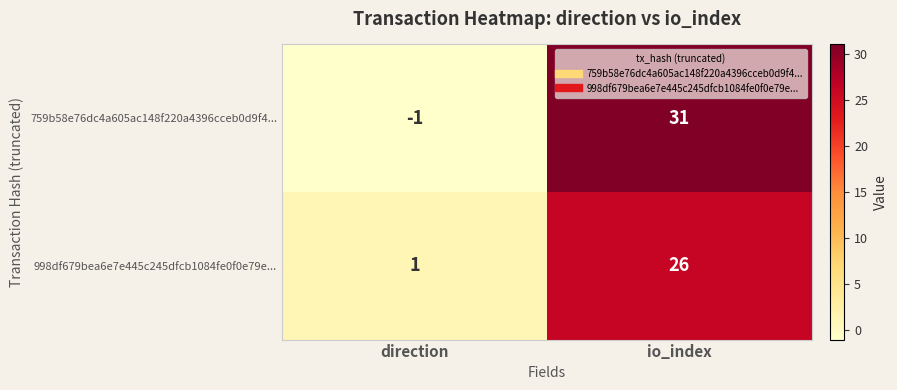

The value of 998df679bea6e7e445c245dfcb1084fe0f0e79e... at io_index is 13. True or false?

False